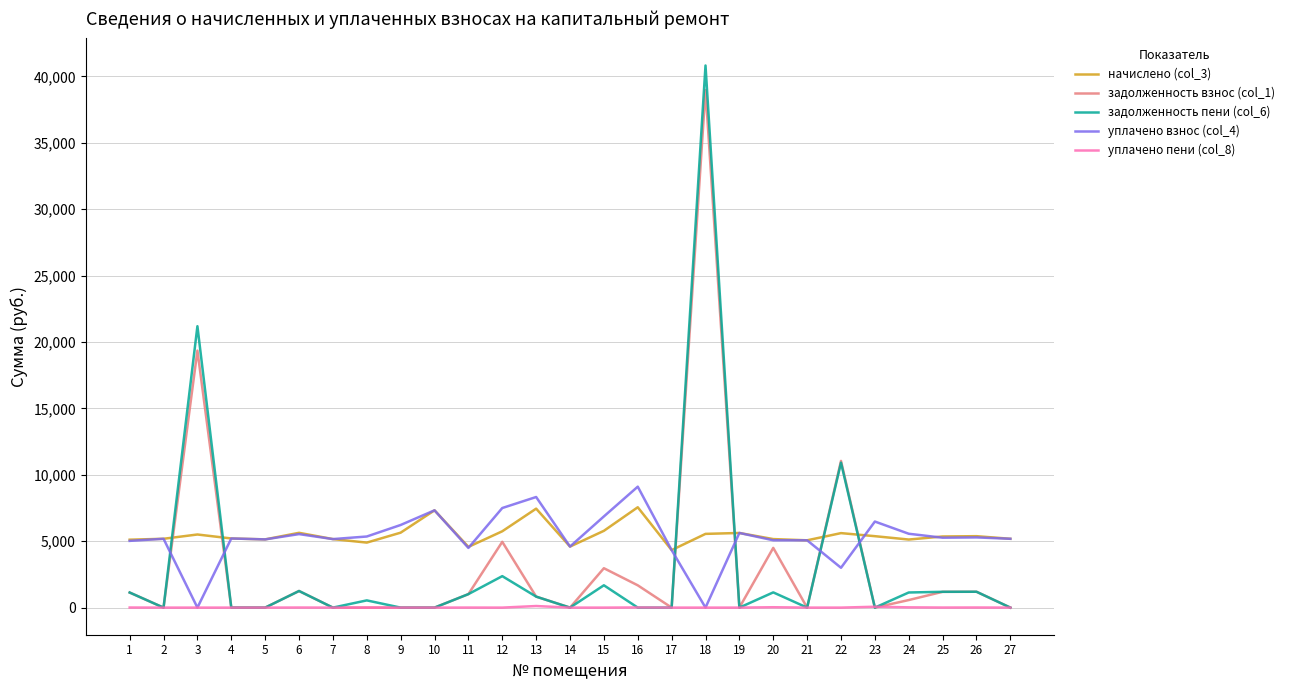

Is the value of задолженность взнос (col_1) at 4 greater than the value of начислено (col_3) at 3?

No